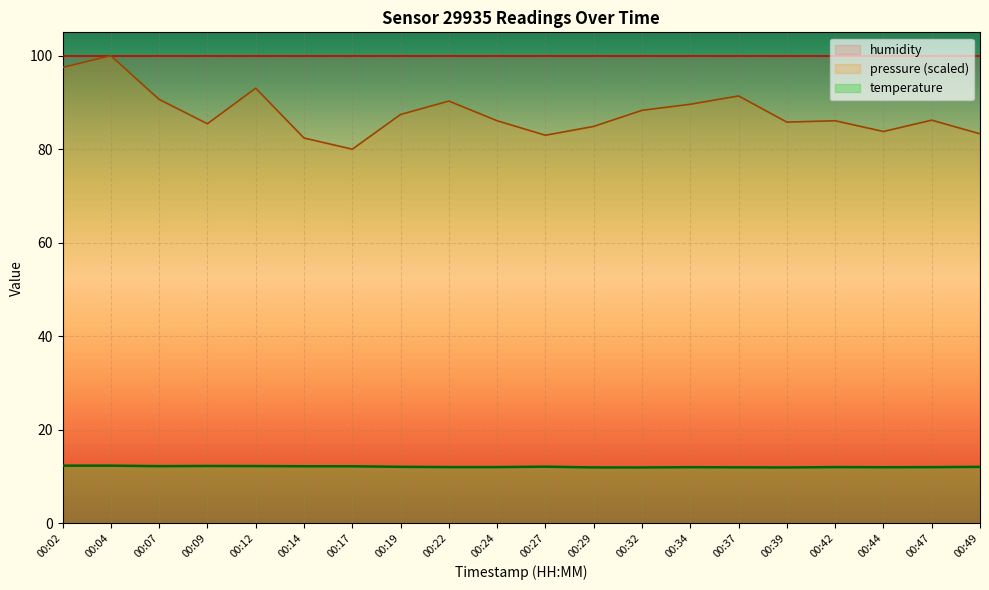

List the labels in order of value, smallest first.

00:32, 00:39, 00:29, 00:37, 00:44, 00:34, 00:47, 00:22, 00:24, 00:42, 00:49, 00:19, 00:27, 00:17, 00:14, 00:07, 00:12, 00:09, 00:02, 00:04